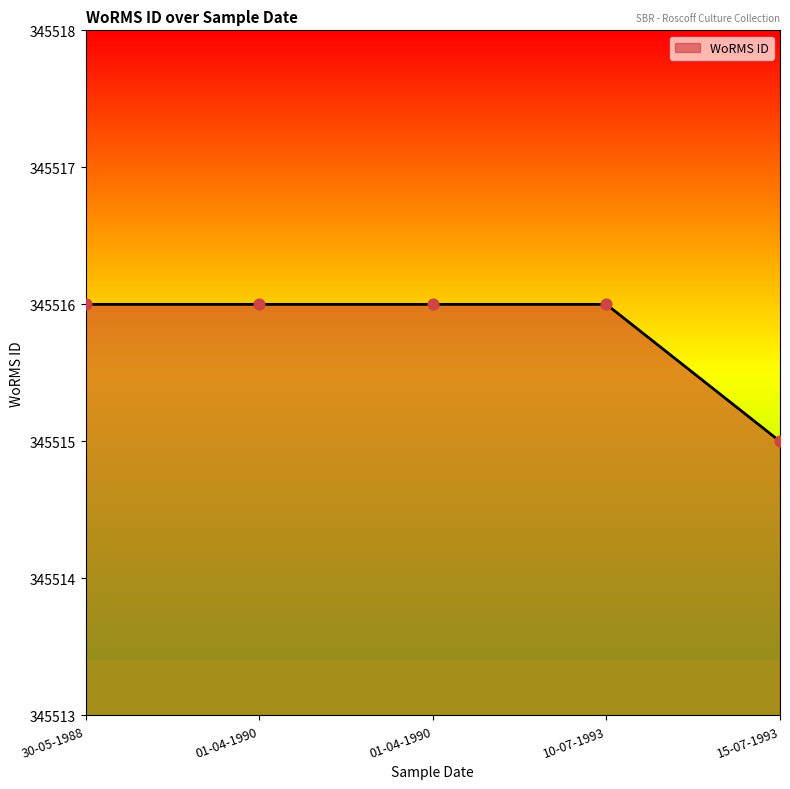

How many values are below 345516?

1